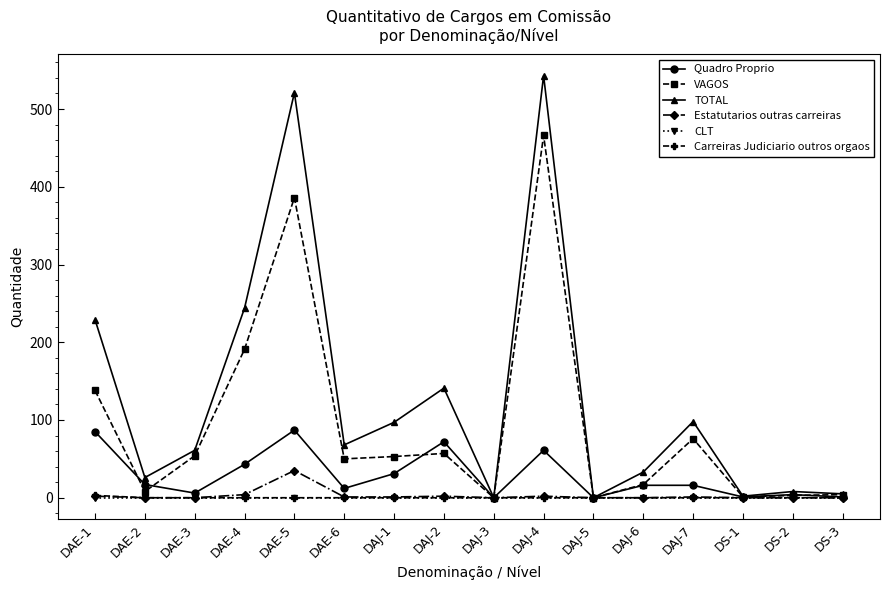

What is the label of the 1st point from the right?

DS-3